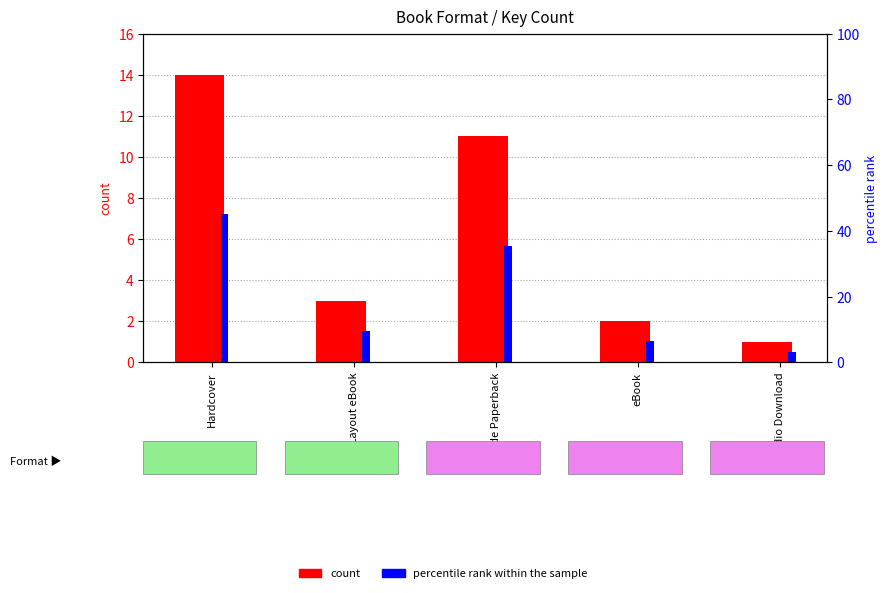

What is the difference between the maximum and minimum values in the count series?

13.0